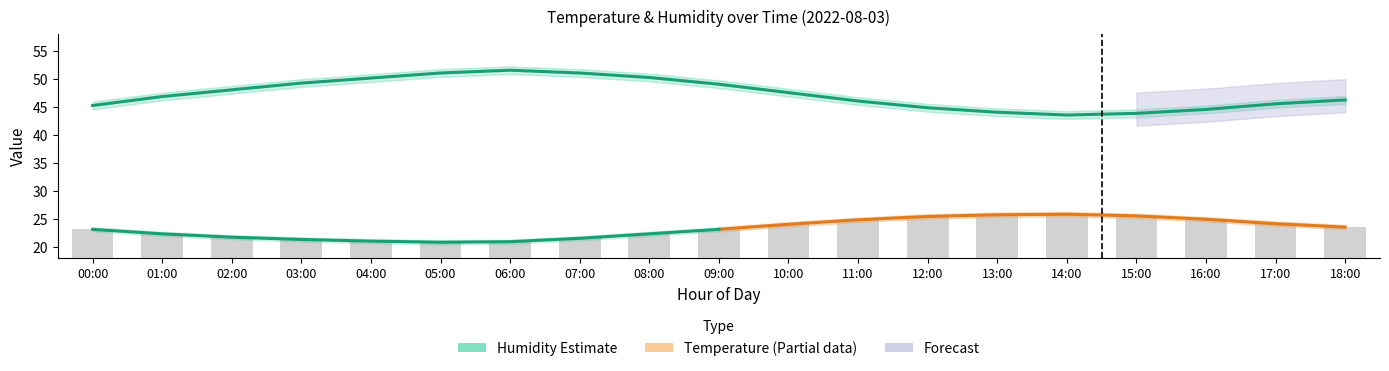

Which category has the lowest value in the temperature_lower series?

05:00